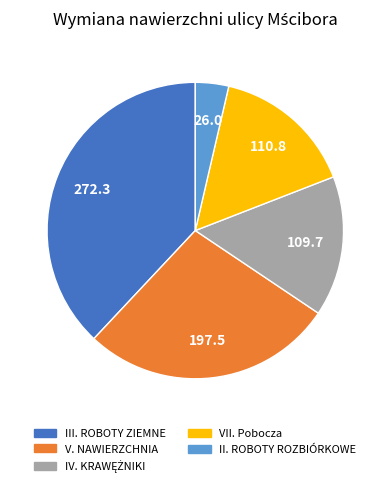

Approximately how many times larger is the value at V. NAWIERZCHNIA compared to III. ROBOTY ZIEMNE?

0.7